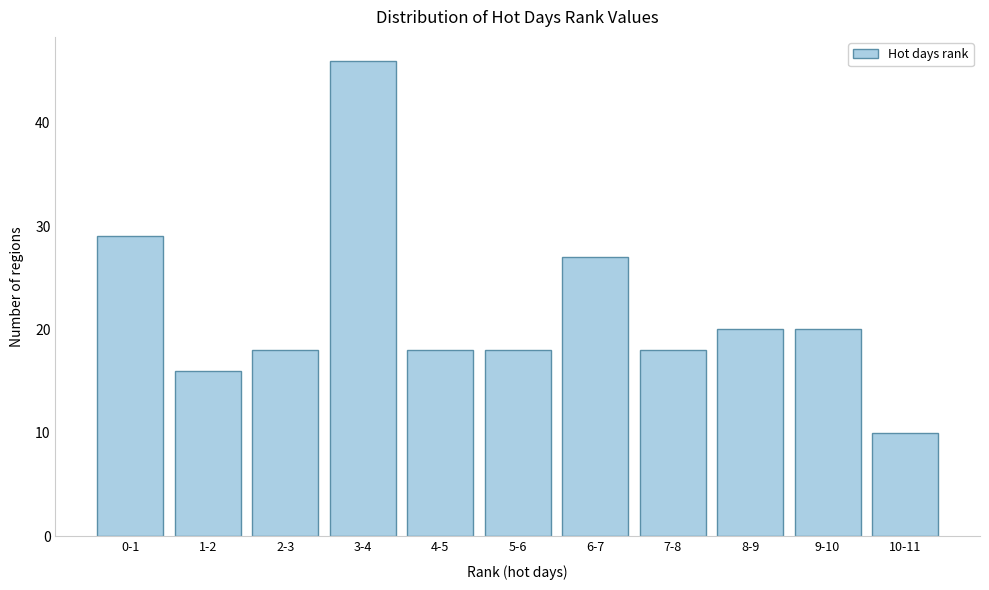

Reading left to right, what are all the values shown in this chart?

29	16	18	46	18	18	27	18	20	20	10